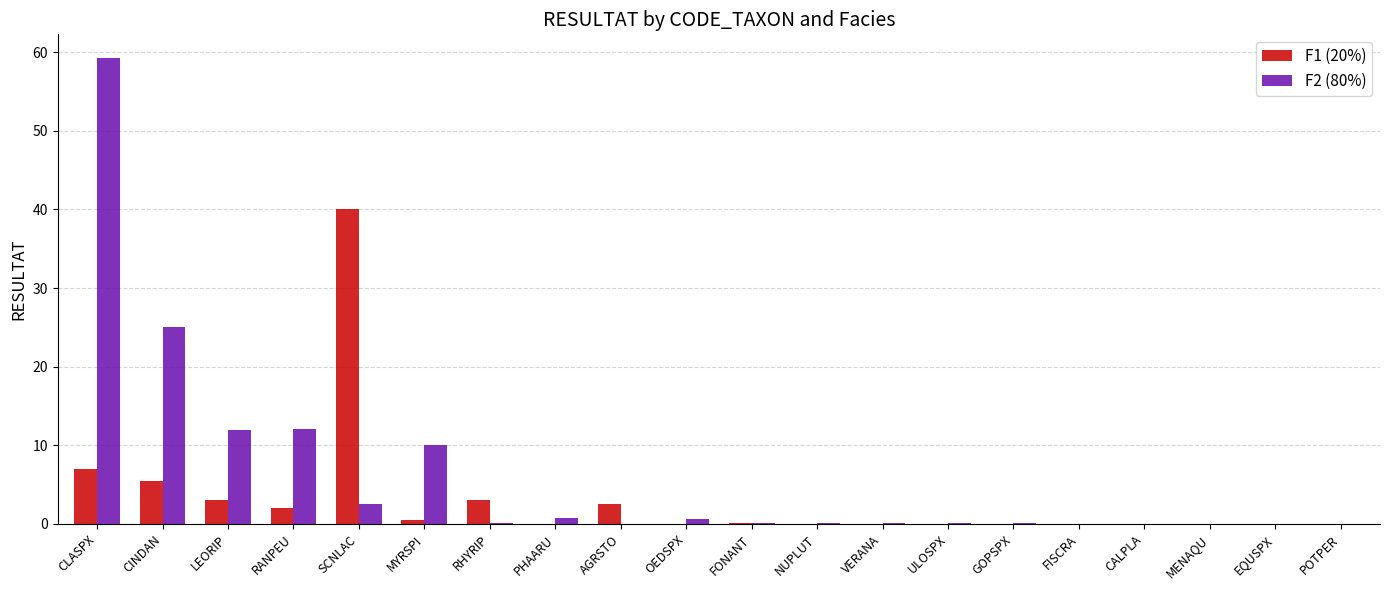

Does the chart contain stacked bars?

No